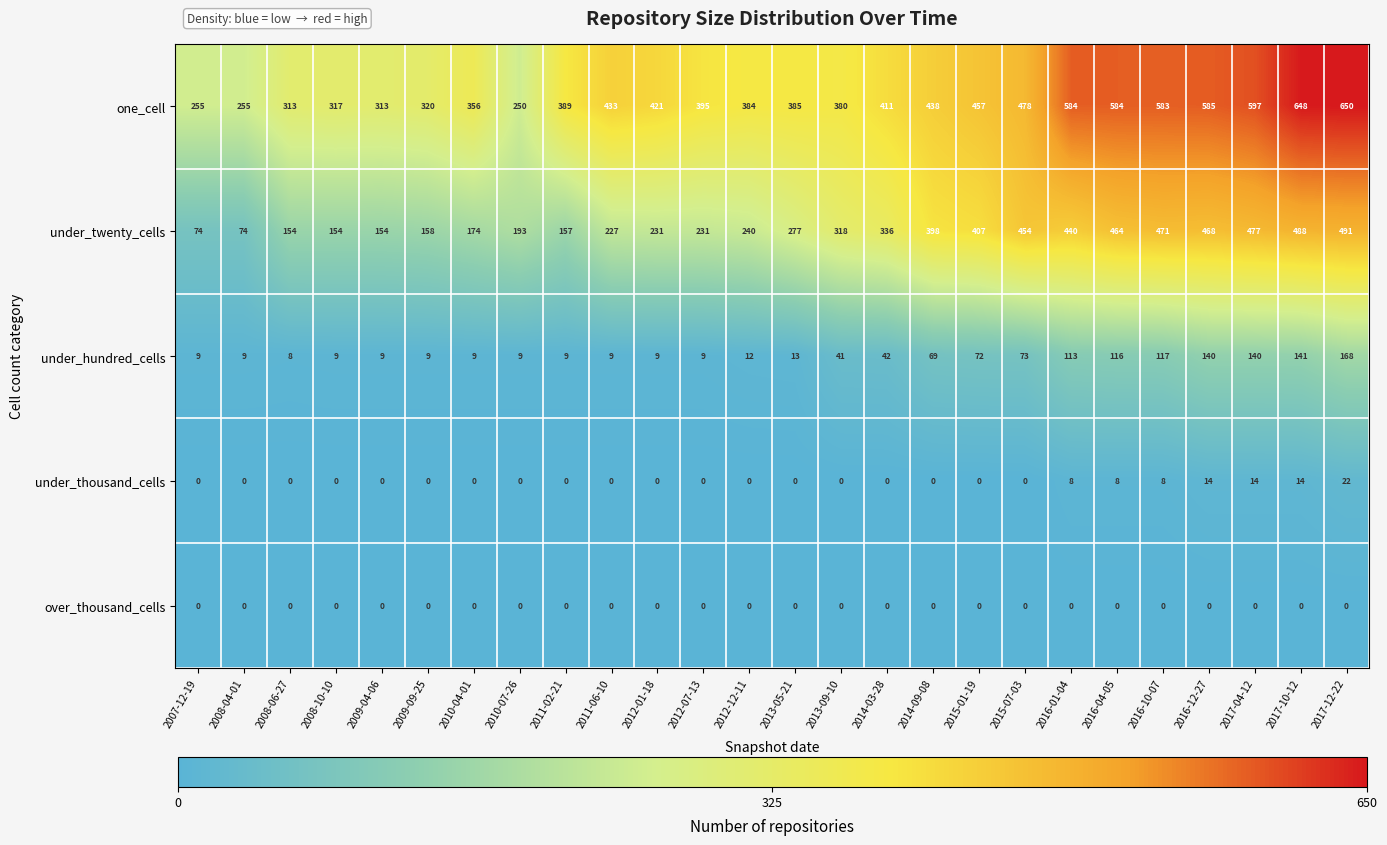

What value does the under_thousand_cells series have at 2017-04-12, to the nearest 10?

10